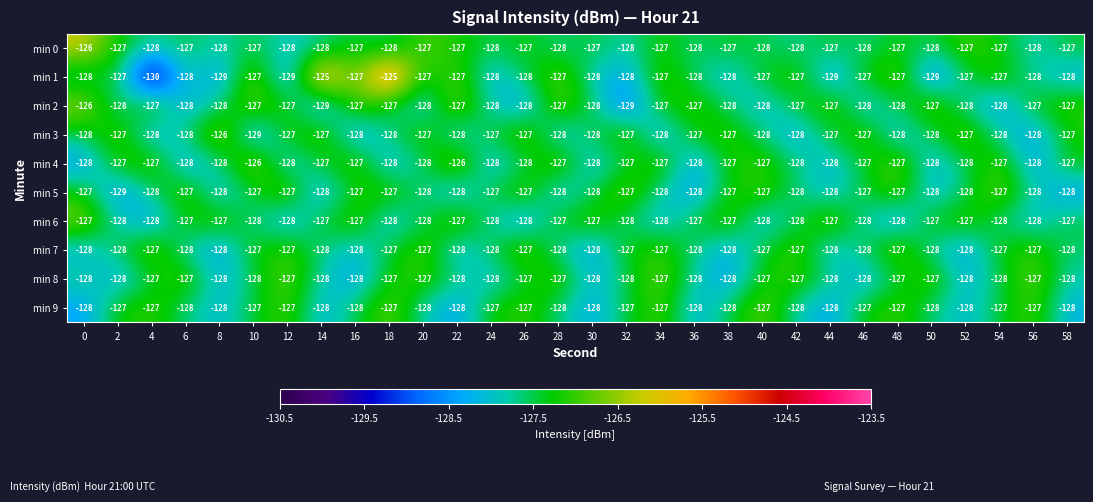

Is it true that min 5 equals -191 at 8?

False